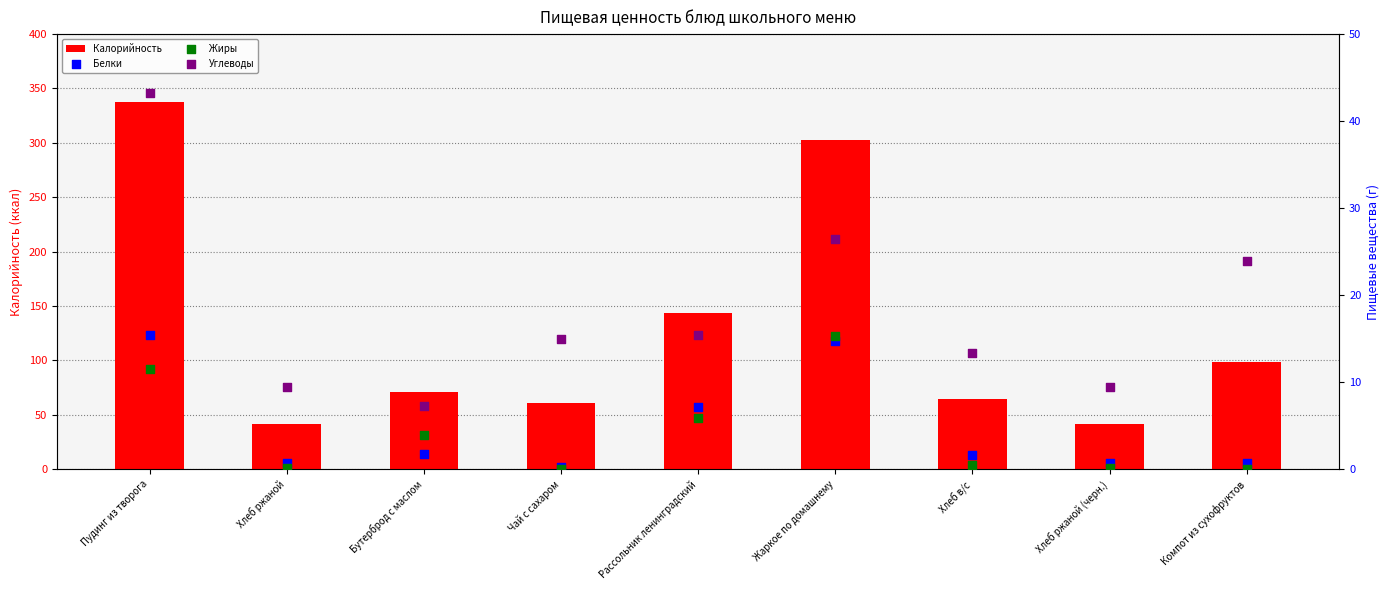

Which series reaches the minimum Y coordinate?

Жиры